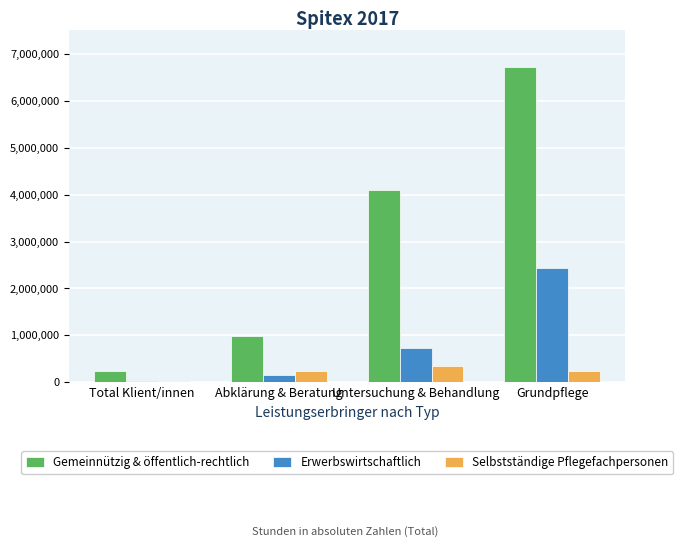

What is the approximate value of Selbstständige Pflegefachpersonen at Untersuchung & Behandlung?

349138